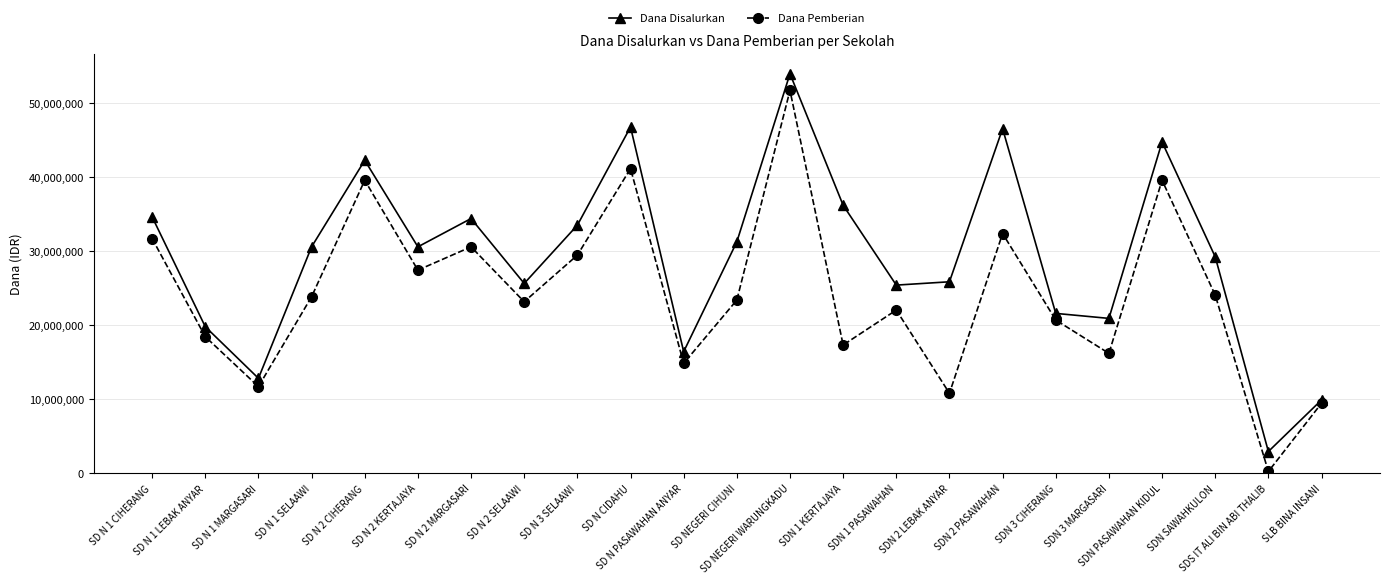

List the series in order of their overall mean, lowest first.

Dana Pemberian, Dana Disalurkan